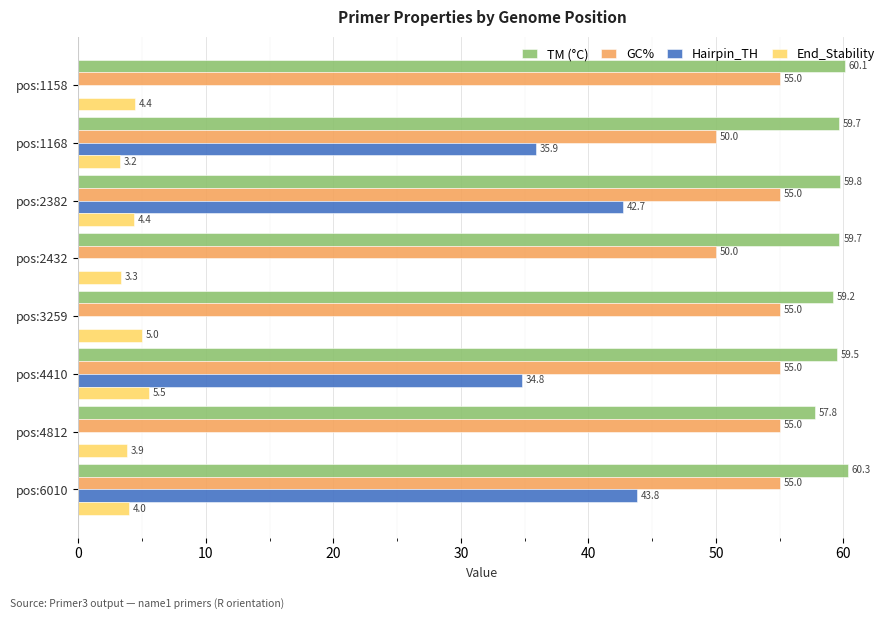

At which label is TM (°C) closest to 59?

pos:3259